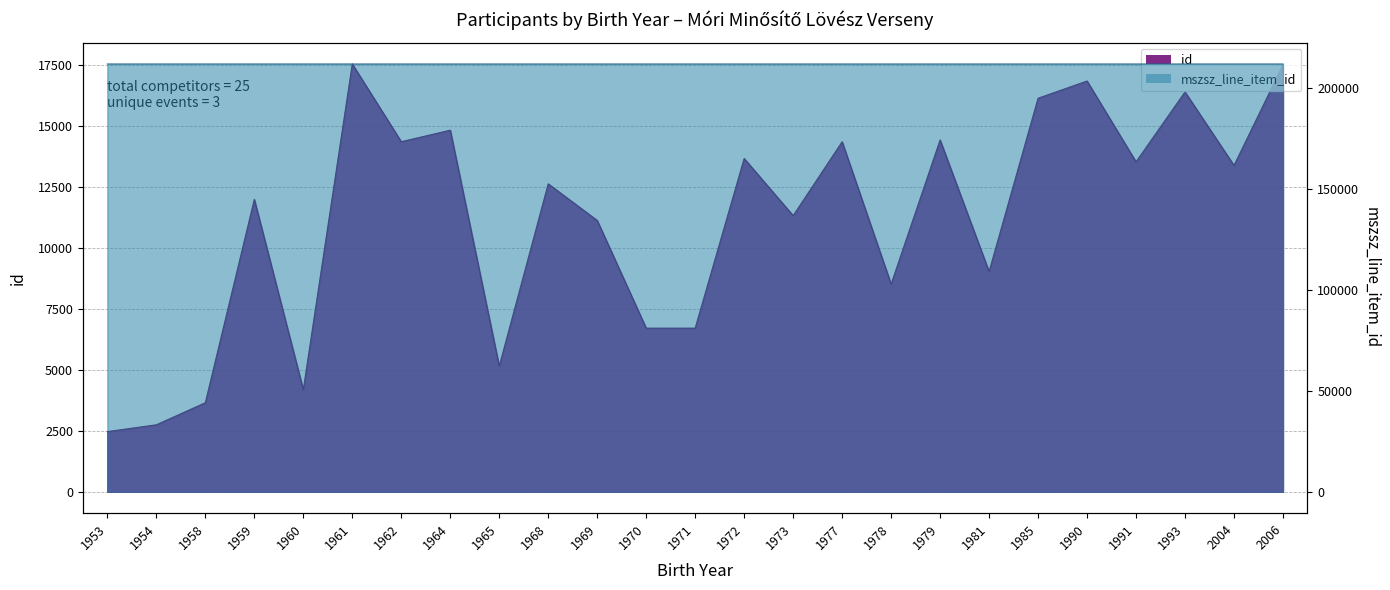

What is the approximate value of mszsz_line_item_id at 1977?

212146